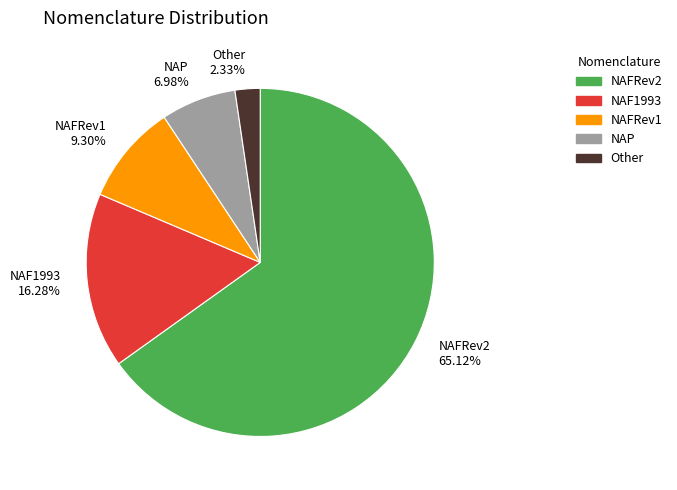

Rank the categories by value from lowest to highest.

Other, NAP, NAFRev1, NAF1993, NAFRev2